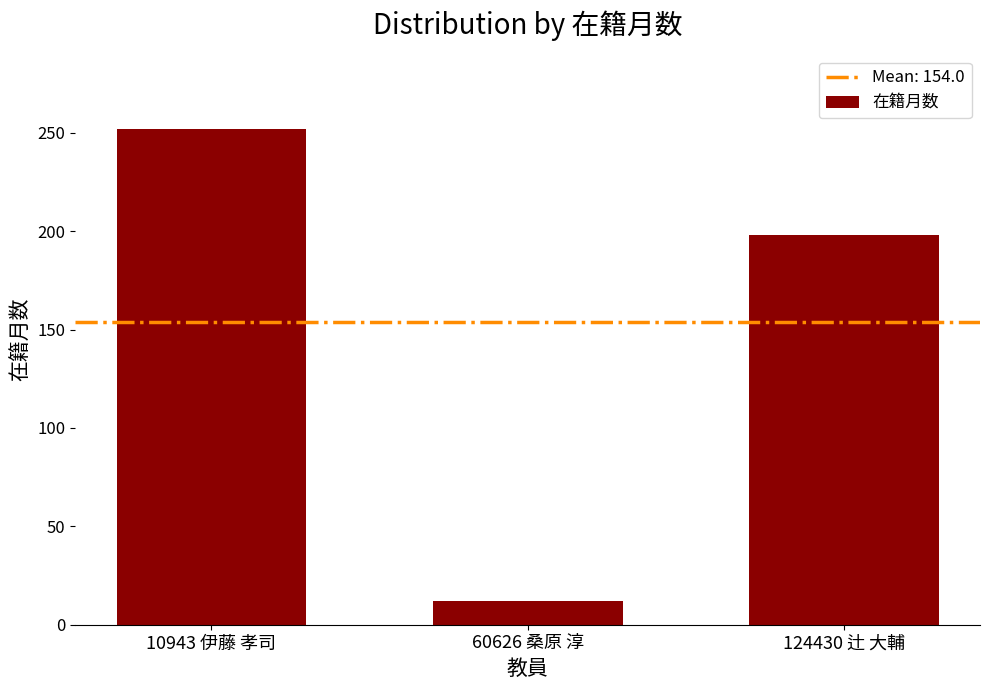

The chart shows a value of 12 at 60626 桑原 淳. True or false?

True